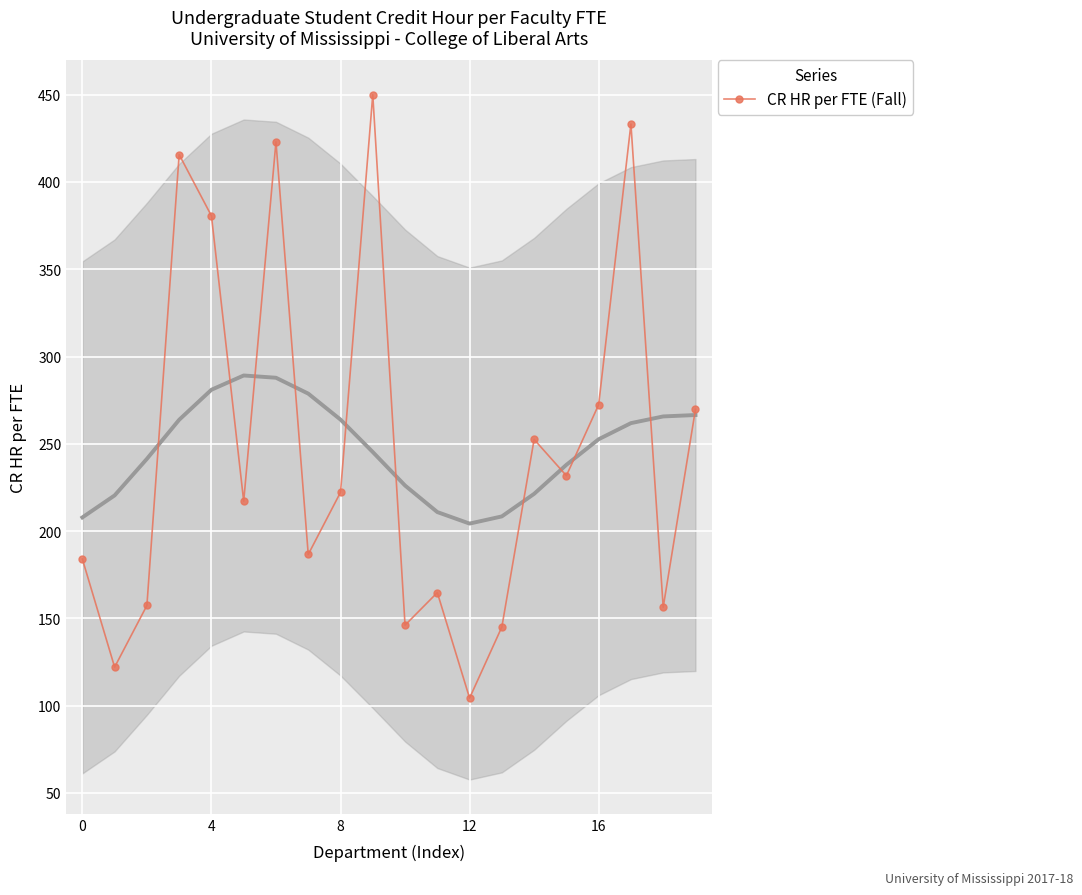

How many points are lower than both their immediate neighbors (excluding endpoints)?

7